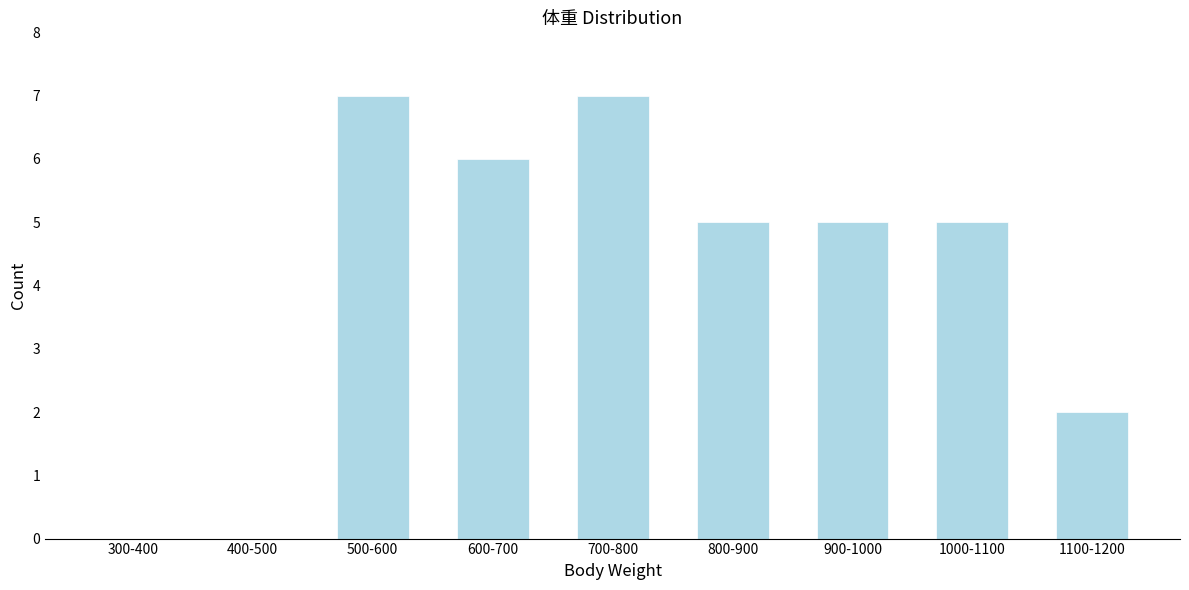

Reading left to right, list all the values displayed in this chart.

300-400=0	400-500=0	500-600=7	600-700=6	700-800=7	800-900=5	900-1000=5	1000-1100=5	1100-1200=2